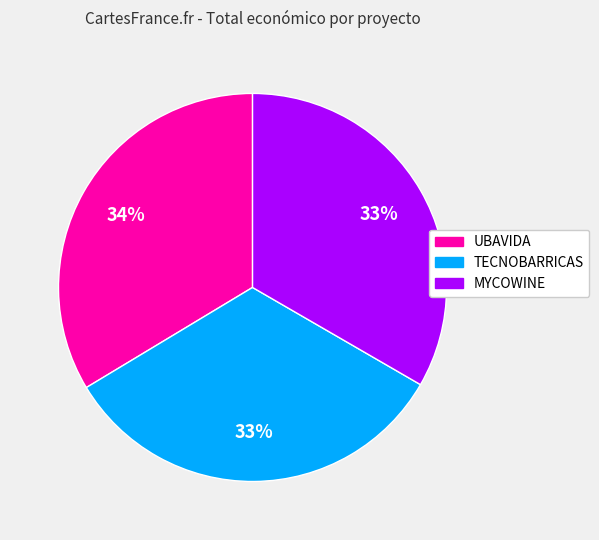

What percentage is the TECNOBARRICAS slice, to the nearest percent?

33%